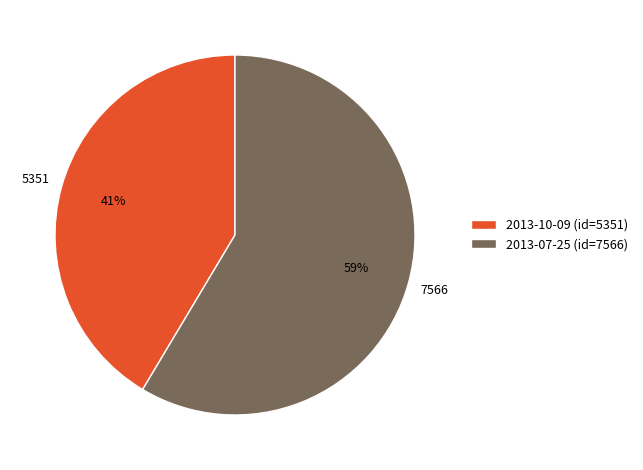

Approximately how many times larger is the value at 2013-07-25 (id=7566) compared to 2013-10-09 (id=5351)?

1.4